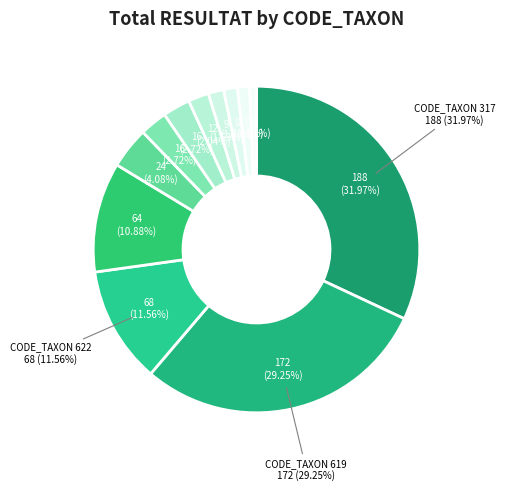

Is there any slice that represents more than half of the pie?

No